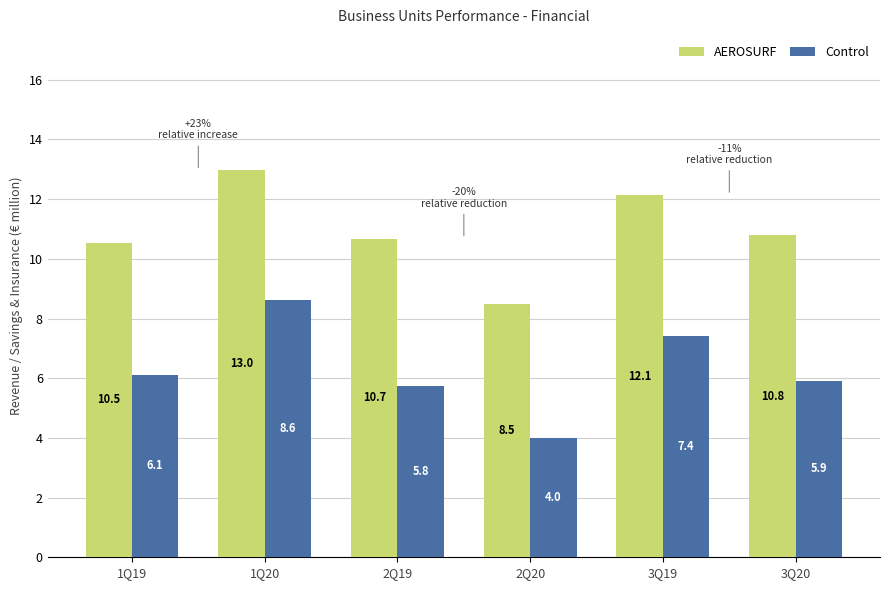

What is the value of the AEROSURF bar at the 2nd from the left?

13.0